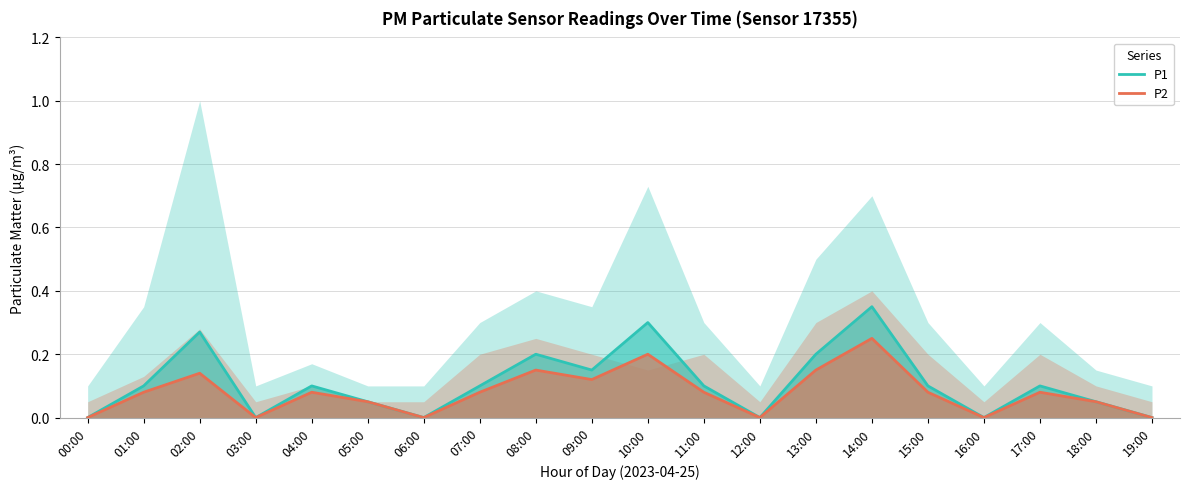

True or false: P1 and P2 intersect in this chart.

False